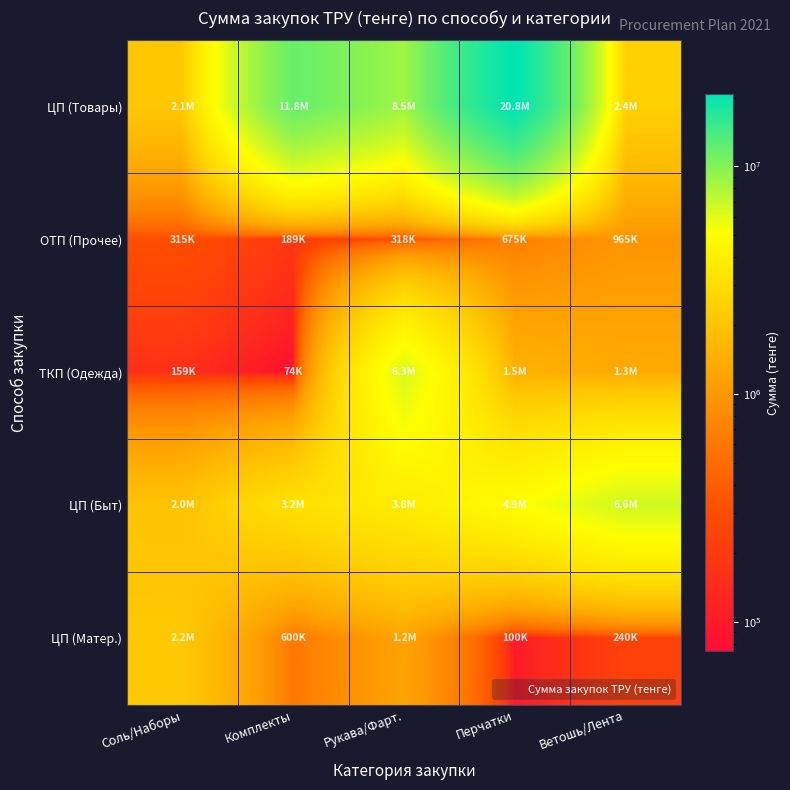

Rank the series at Ветошь/Лента from lowest to highest value.

ЦП (Матер.), ОТП (Прочее), ТКП (Одежда), ЦП (Товары), ЦП (Быт)